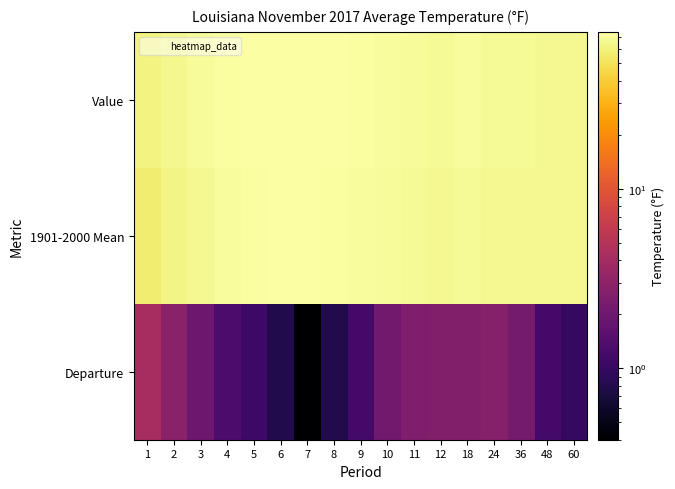

Which series has the largest total across all categories?

Value